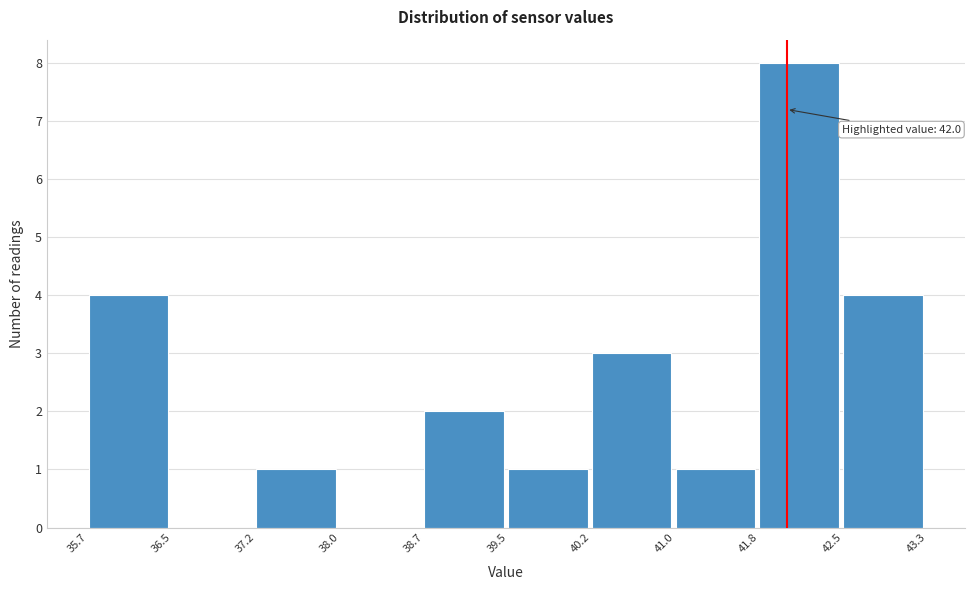

Over which range of the x-axis is the bar tallest?

41.8 to 42.5